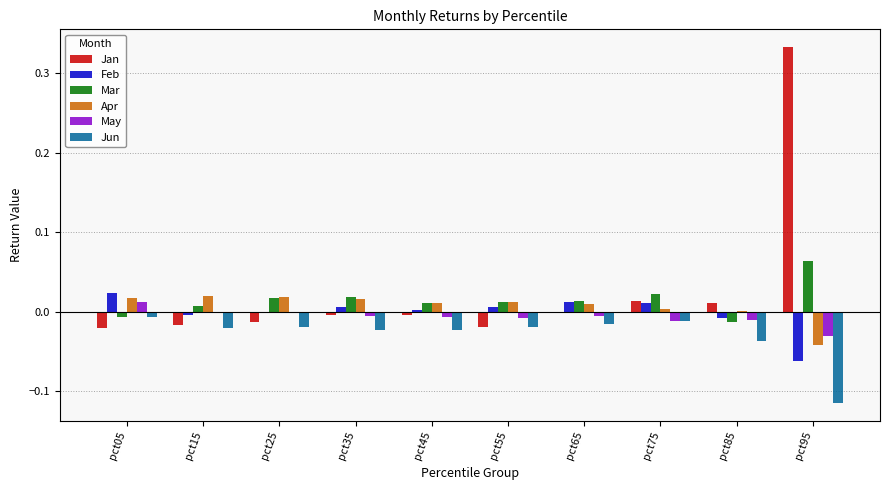

What is the sum of all Jun values?

-0.3